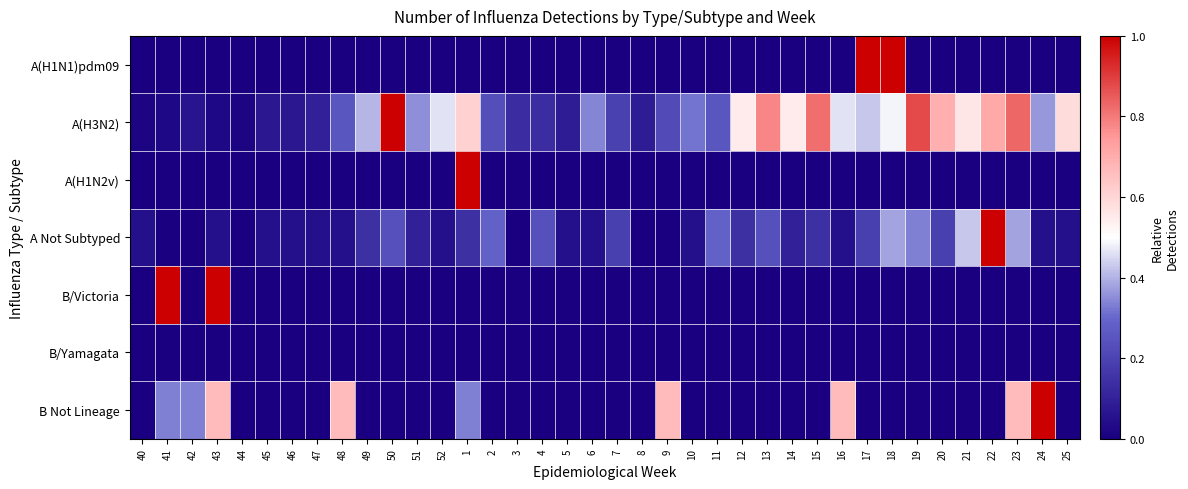

Which series has the largest total across all categories?

A(H3N2)